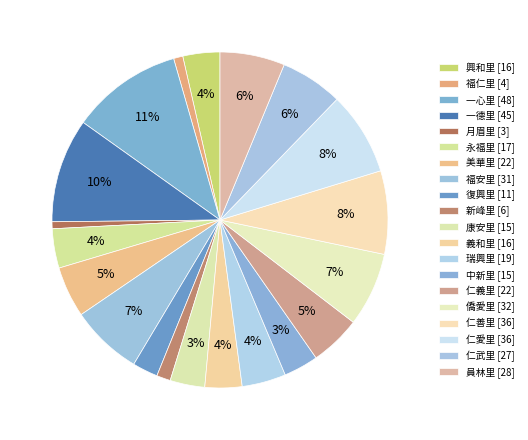

Rank the categories by value from lowest to highest.

月眉里, 福仁里, 新峰里, 復興里, 康安里, 中新里, 興和里, 義和里, 永福里, 瑞興里, 美華里, 仁義里, 仁武里, 員林里, 福安里, 僑愛里, 仁善里, 仁愛里, 一德里, 一心里